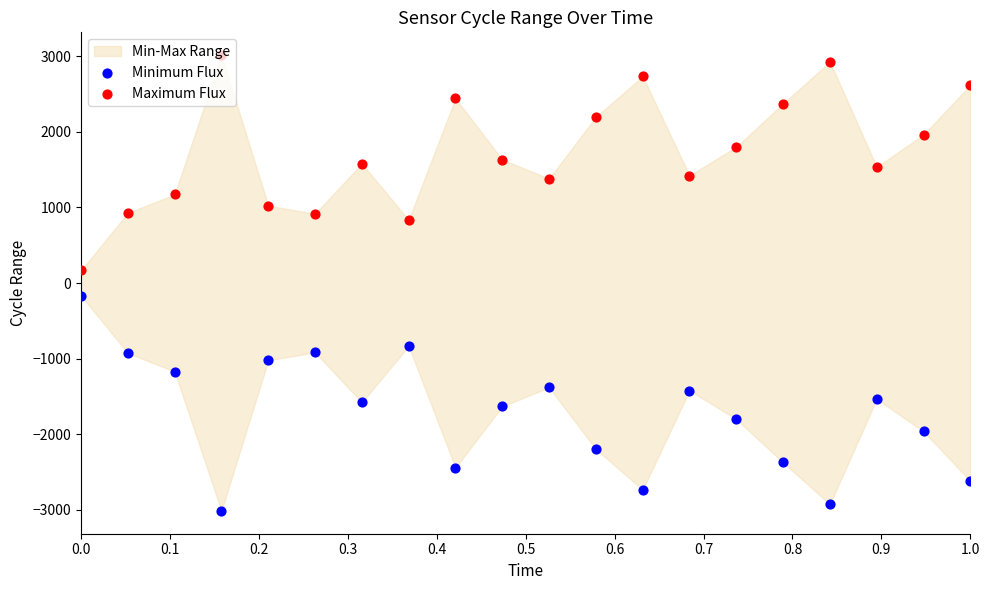

Which series reaches the maximum Y coordinate?

Maximum Flux